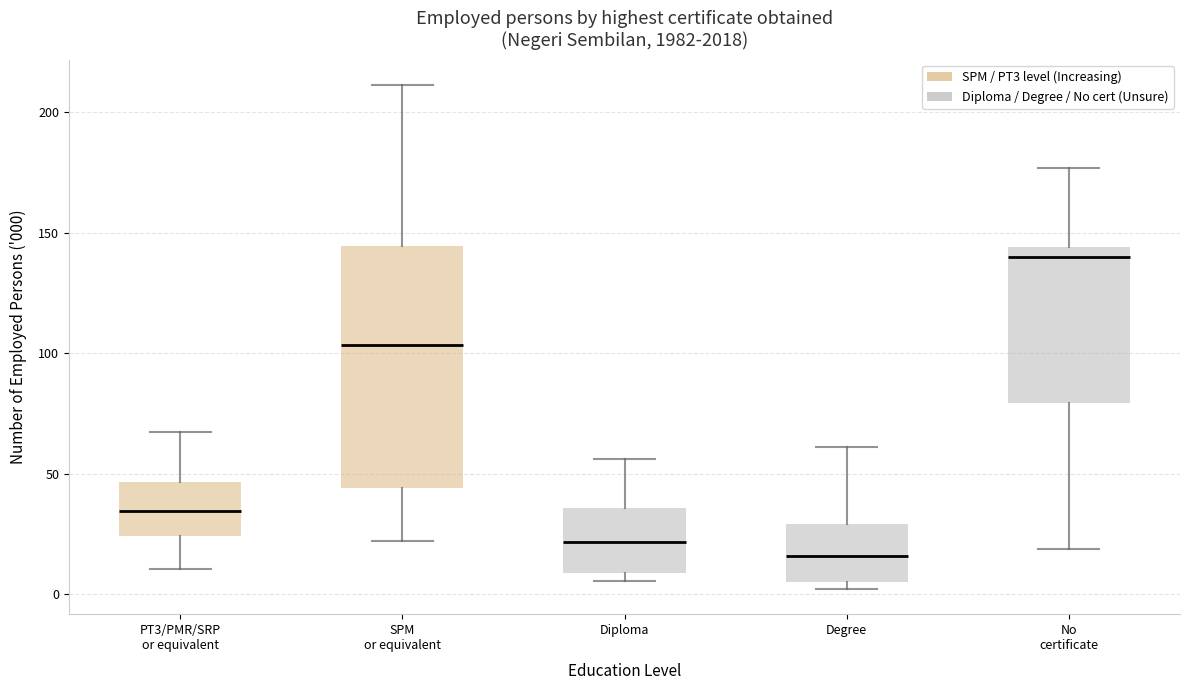

Where is the lower edge of the box for Diploma on the y-axis? The values are not printed on the chart, so give them approximately, as read against the axis.

10